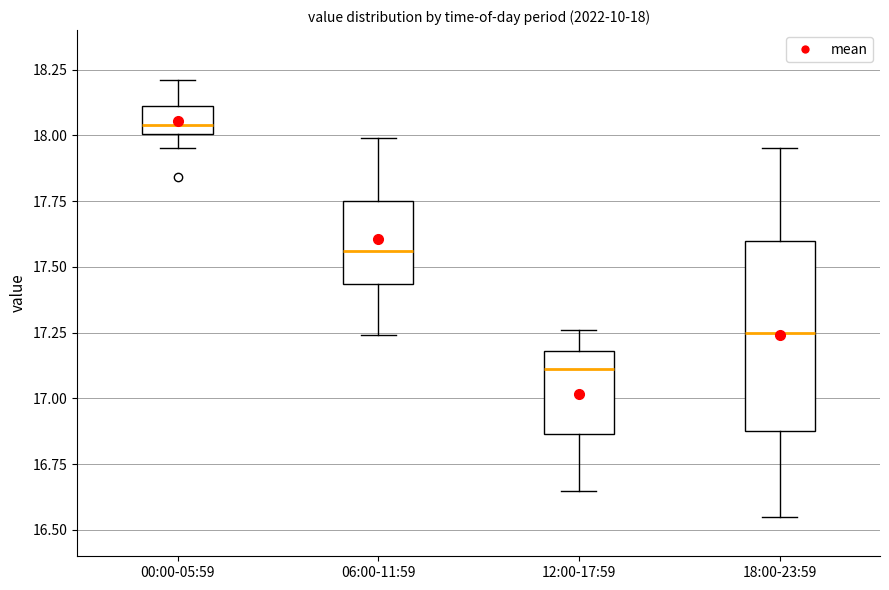

Which box is the tallest, from its lower edge to its upper edge?

18:00-23:59